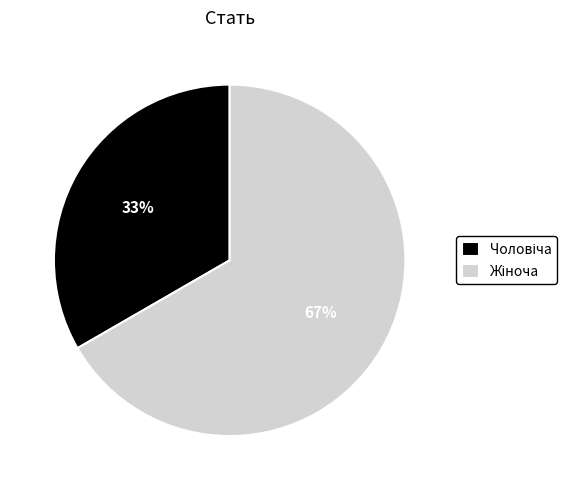

To the nearest percent, what is the average slice percentage?

50%